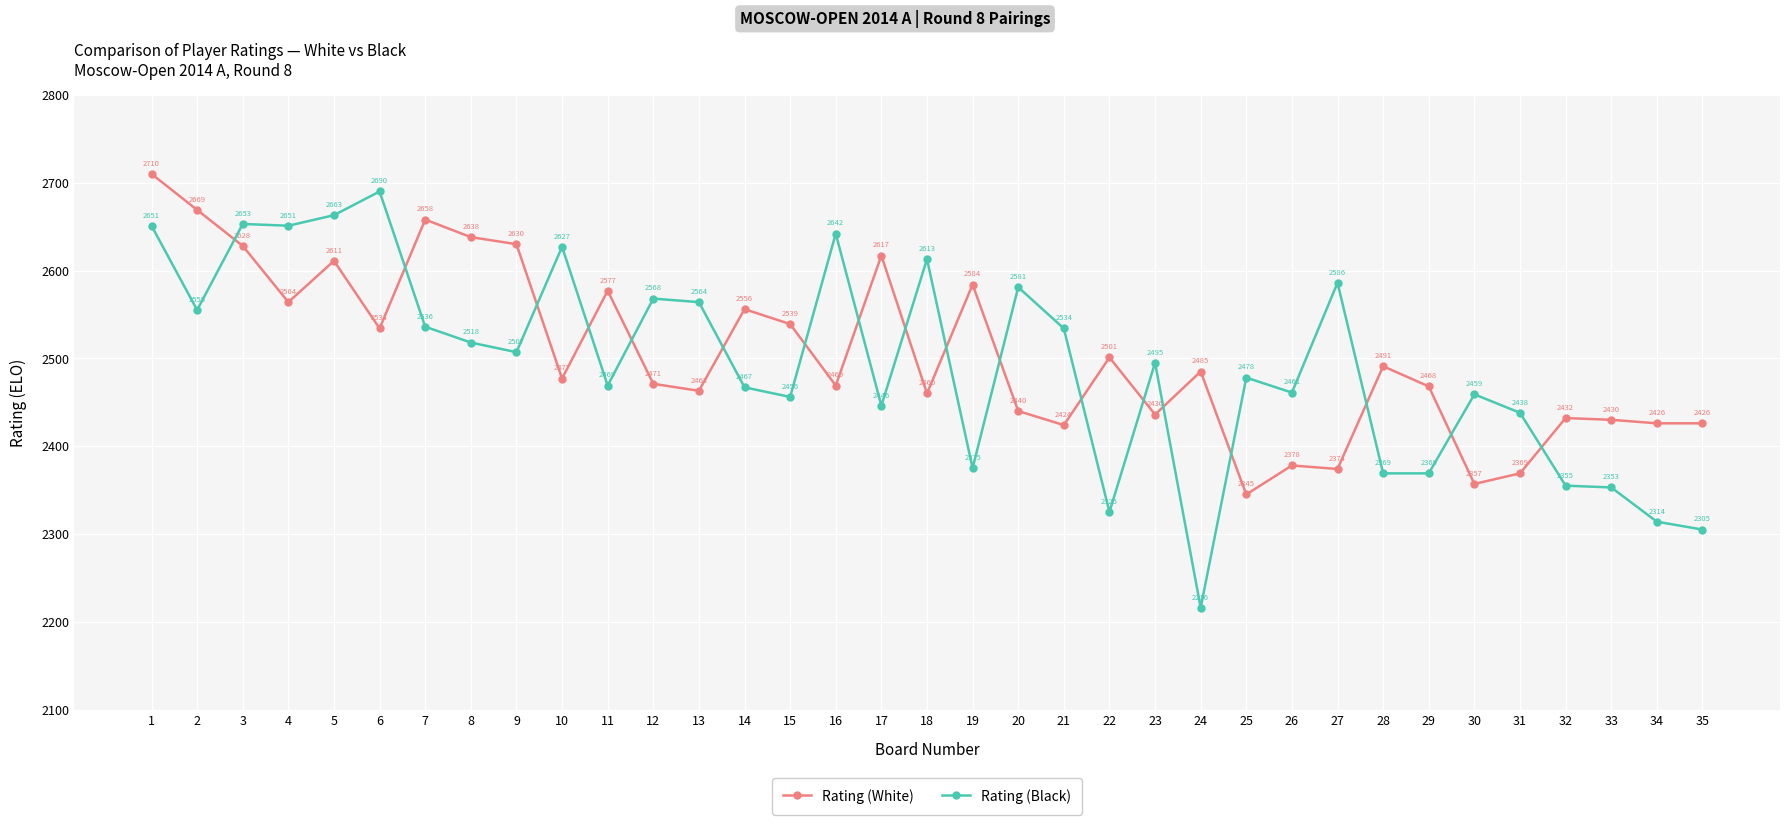

Reading left to right, what are all the values shown in this chart?

Rating (White): 2710	2669	2628	2564	2611	2534	2658	2638	2630	2477	2577	2471	2463	2556	2539	2469	2617	2460	2584	2440	2424	2501	2436	2485	2345	2378	2374	2491	2468	2357	2369	2432	2430	2426	2426
Rating (Black): 2651	2555	2653	2651	2663	2690	2536	2518	2507	2627	2469	2568	2564	2467	2456	2642	2446	2613	2375	2581	2534	2325	2495	2216	2478	2461	2586	2369	2369	2459	2438	2355	2353	2314	2305